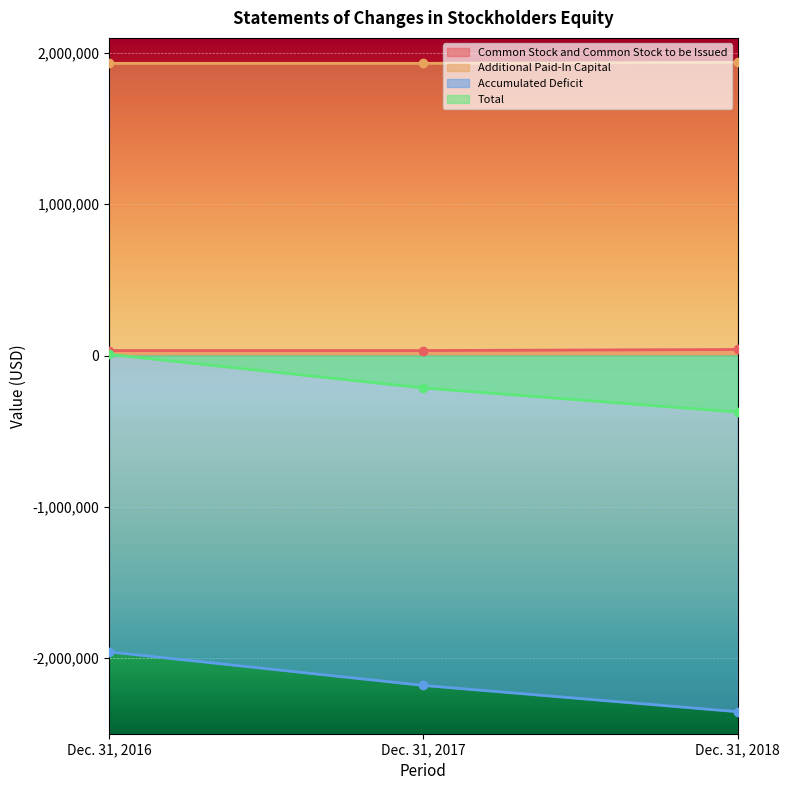

How many lines are shown in the chart?

4